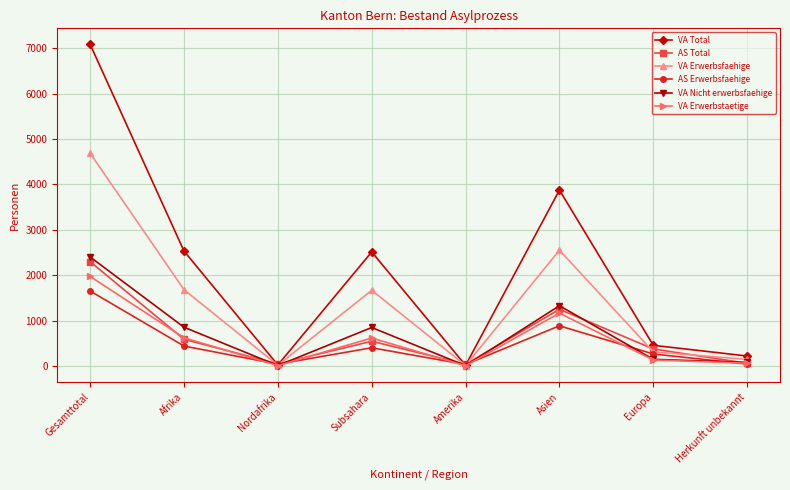

Which series has the largest range (max minus min)?

VA Total